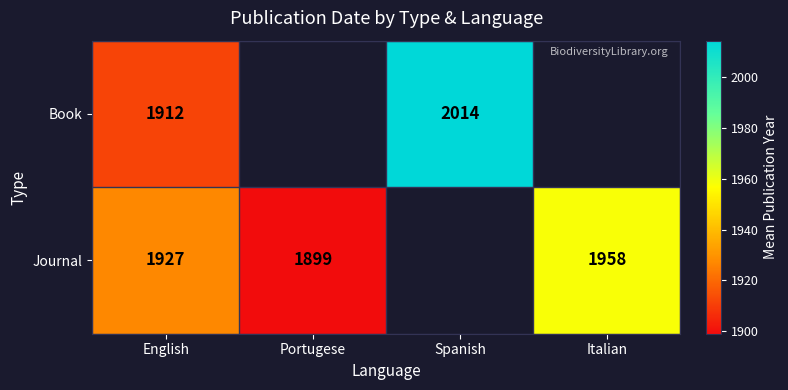

Between Portugese and Italian, which is larger?

Italian